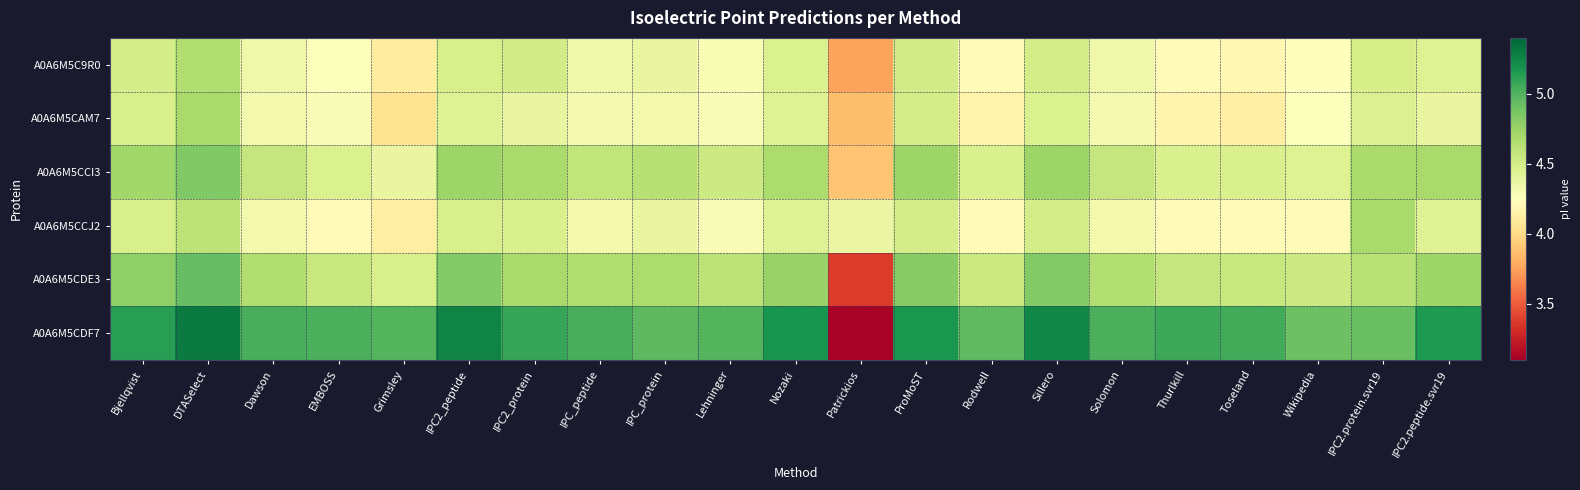

Which series has the largest total across all categories?

A0A6M5CDF7